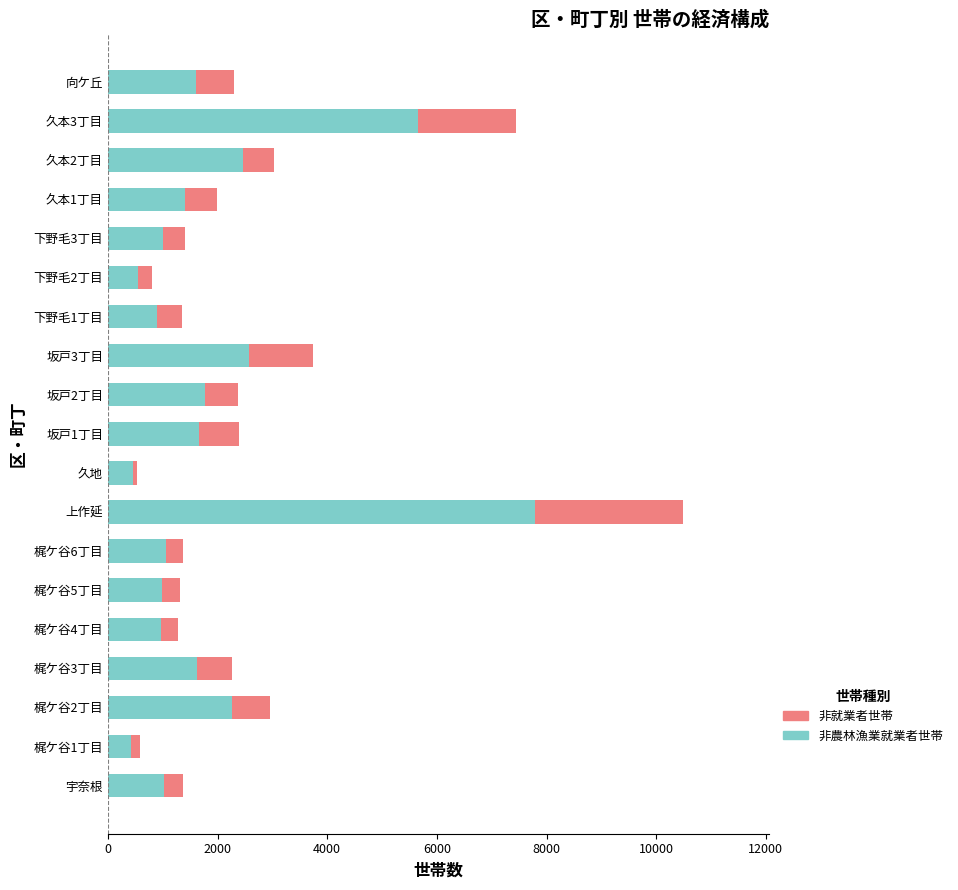

What is the highest value of the 非農林漁業就業者世帯 series?

7793